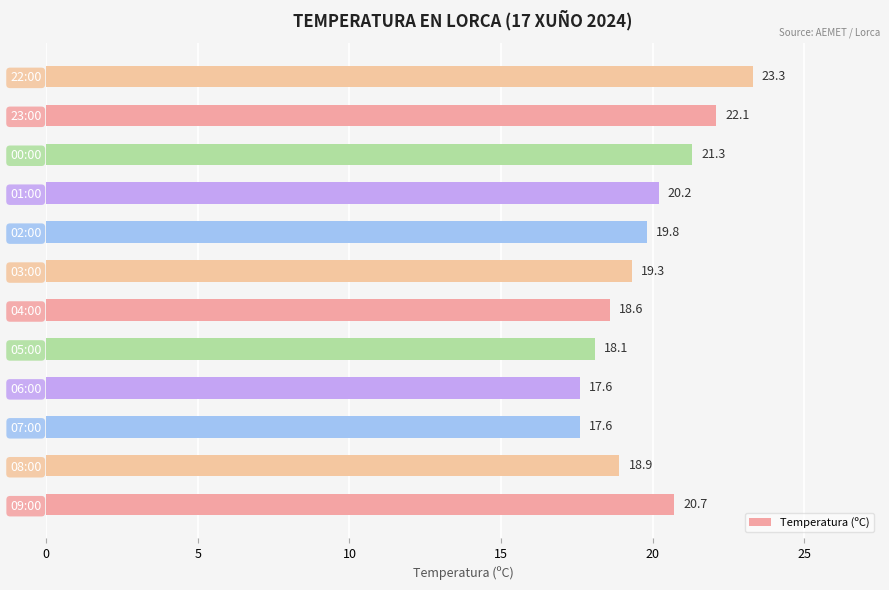

True or false: the data shows 18.6 at 04:00.

True